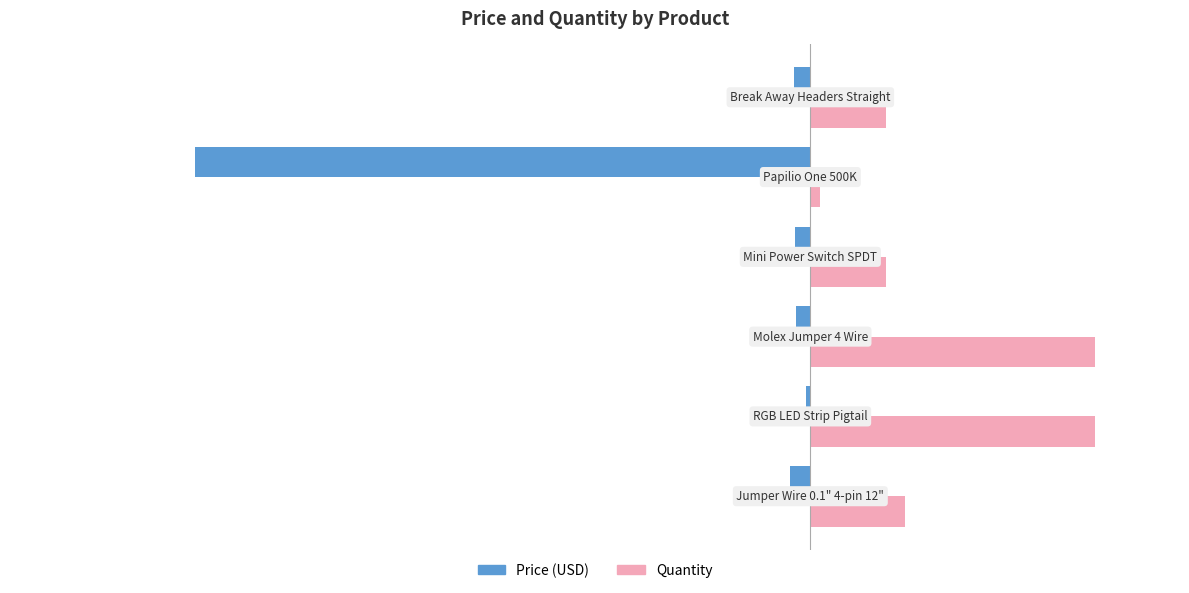

What is the sum of all Quantity values?

87.0